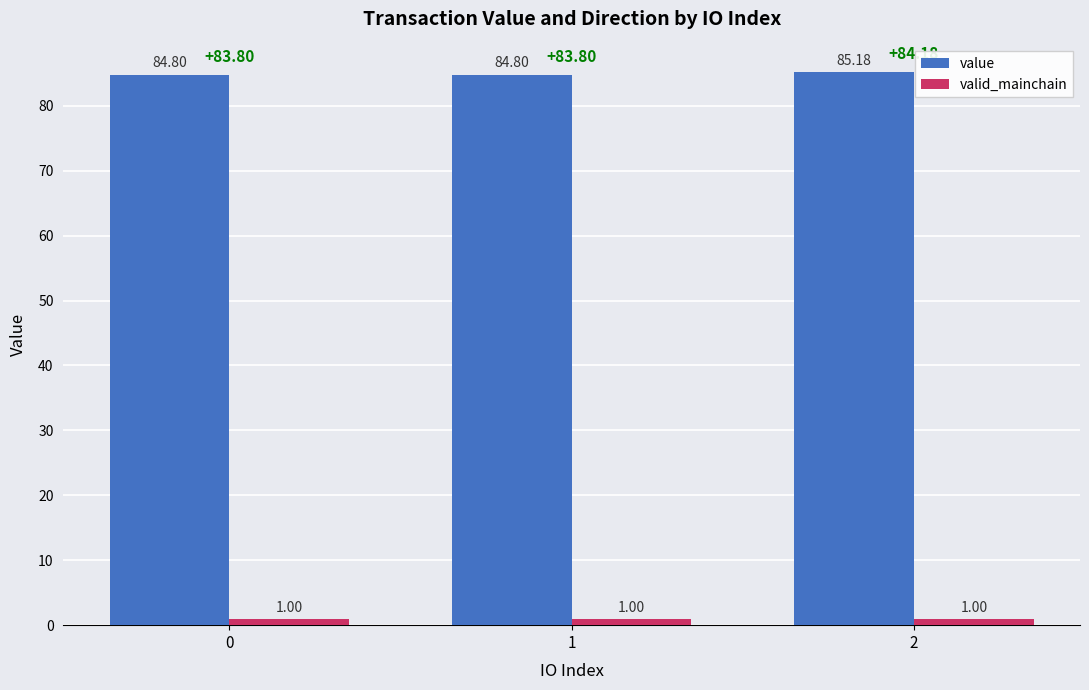

The value of value at 1 is 44.9. True or false?

False